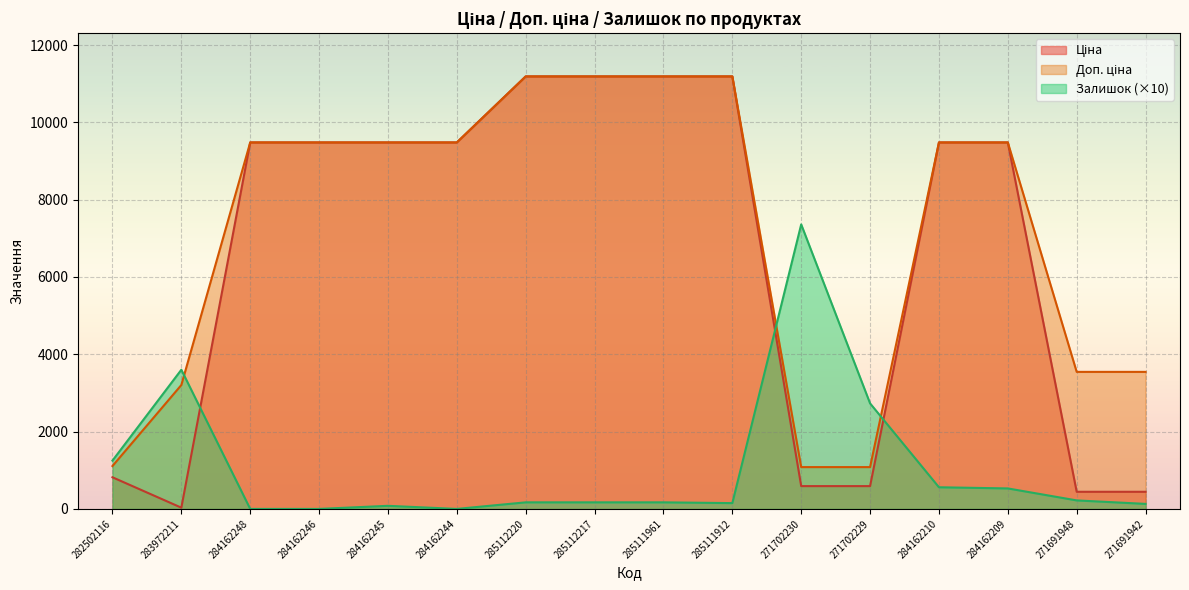

At how many categories does at least one series exceed 10398?

4